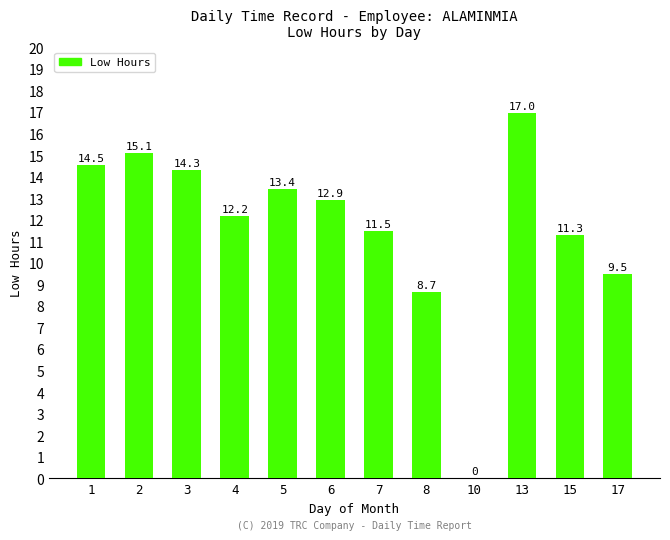

Which has a higher value, 2 or 4?

2